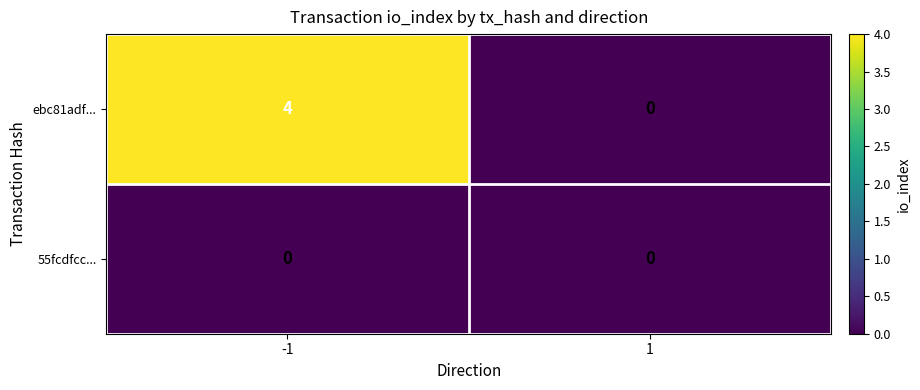

What is the sum of the ebc81adf... values at -1 and 1?

4